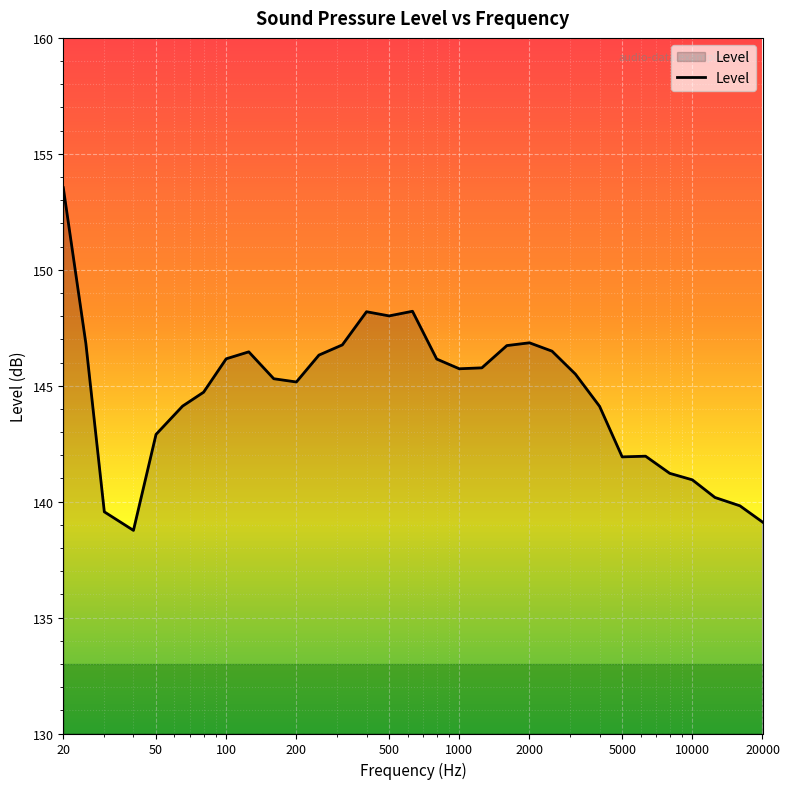

What is the maximum value shown in the chart?

153.5